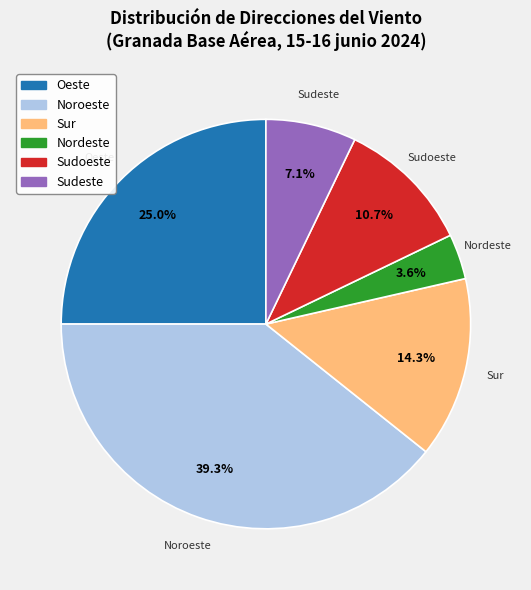

Which has a higher value, Nordeste or Sur?

Sur